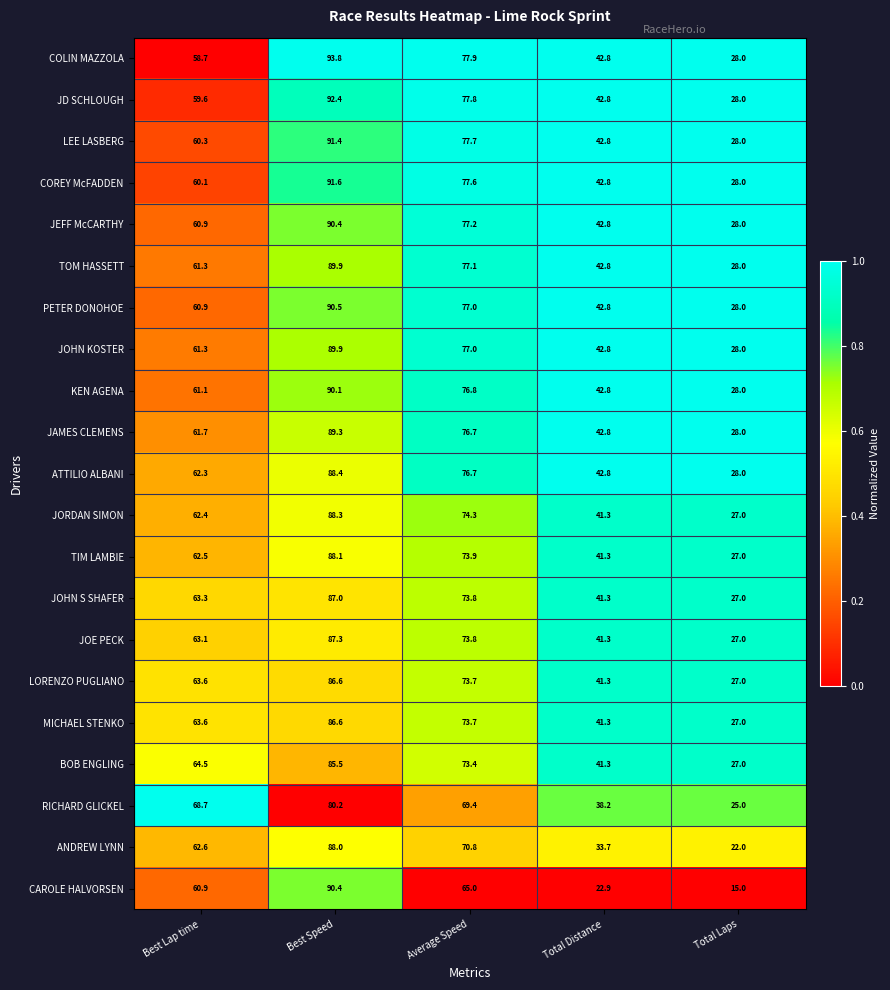

At which category is the sum across all series the highest?

Best Speed